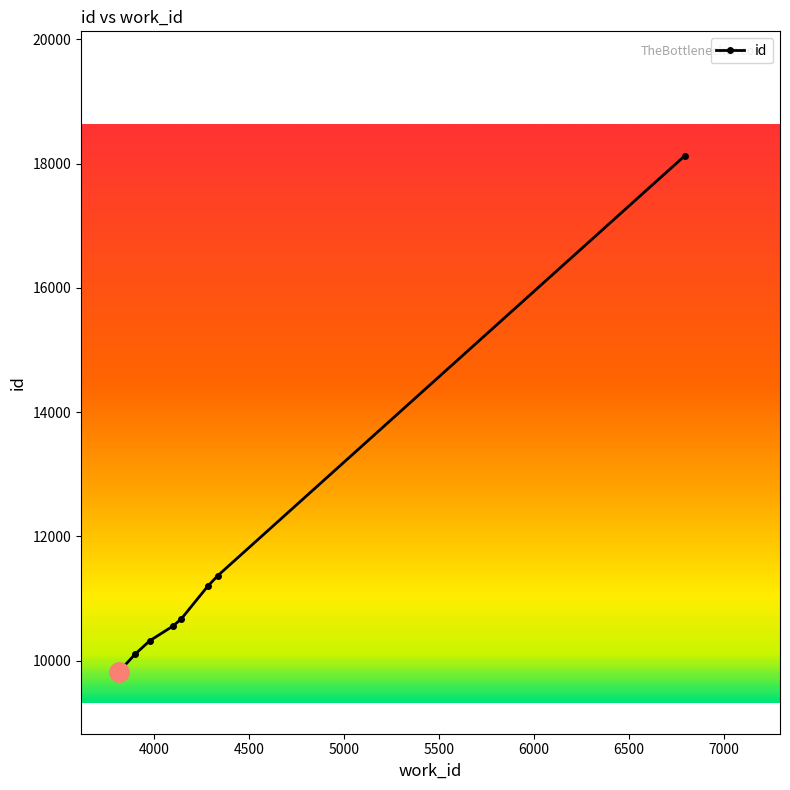

True or false: there are more than 0 points higher than both neighbors.

False